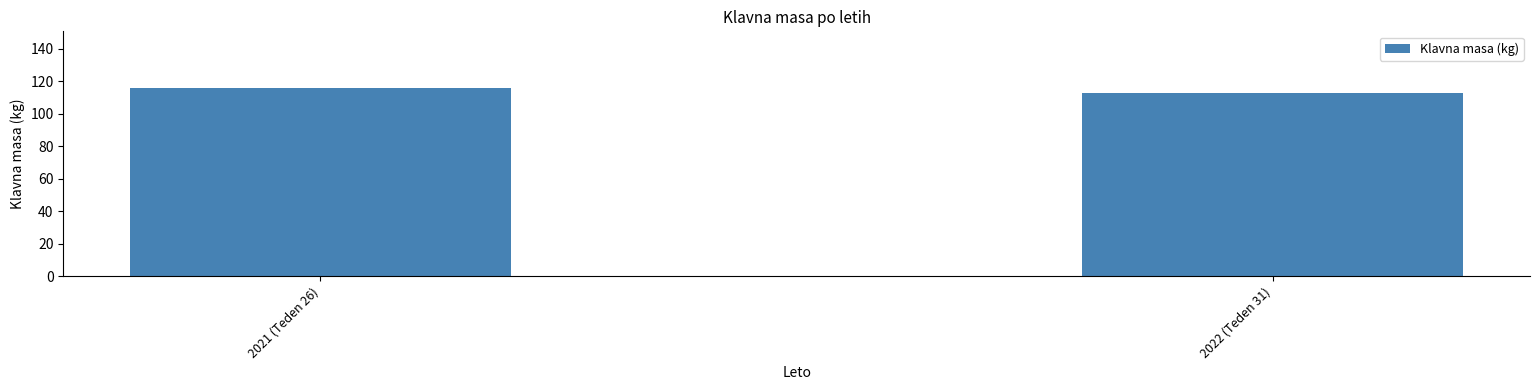

Approximately how many times larger is the value at 2022 (Teden 31) compared to 2021 (Teden 26)?

1.0